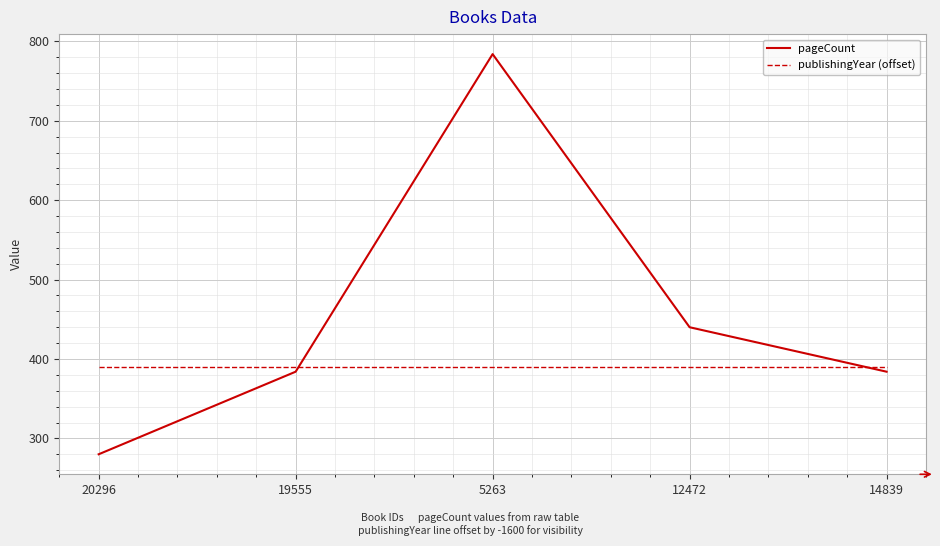

At which category is the sum across all series the highest?

5263